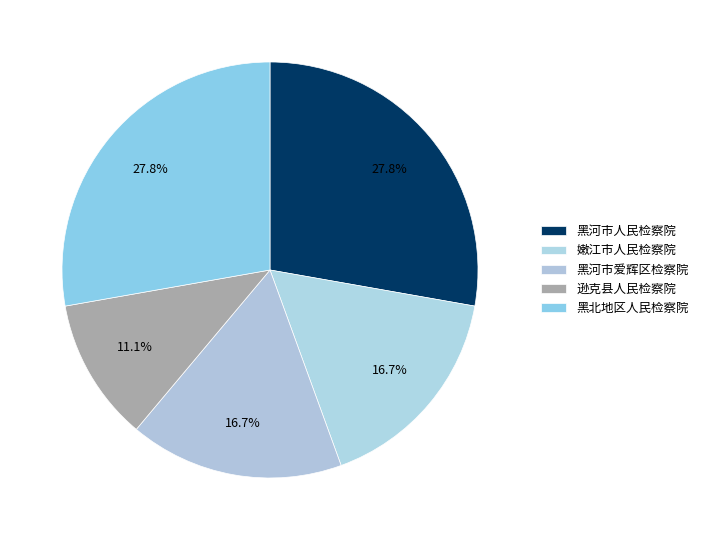

What percentage is NOT represented by 逊克县人民检察院?

88.9%